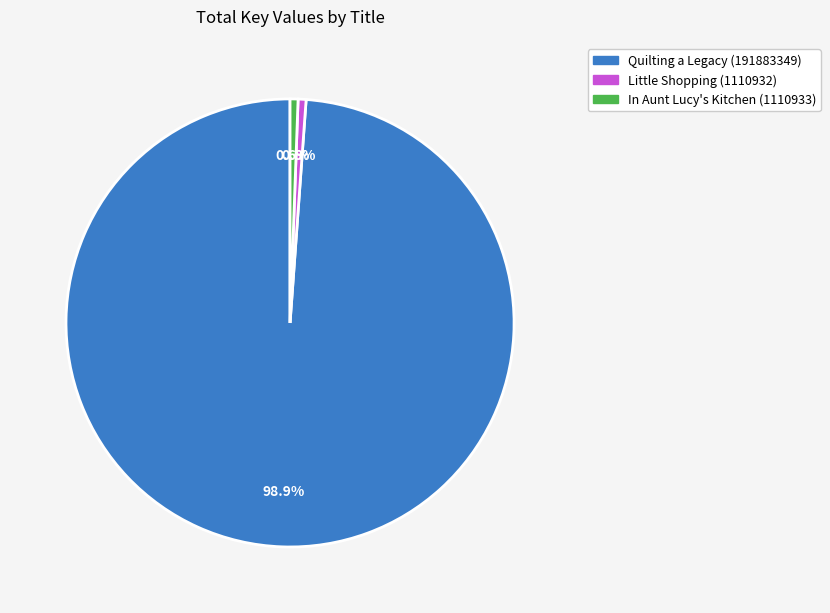

Which slice is the largest?

Quilting a Legacy (191883349)